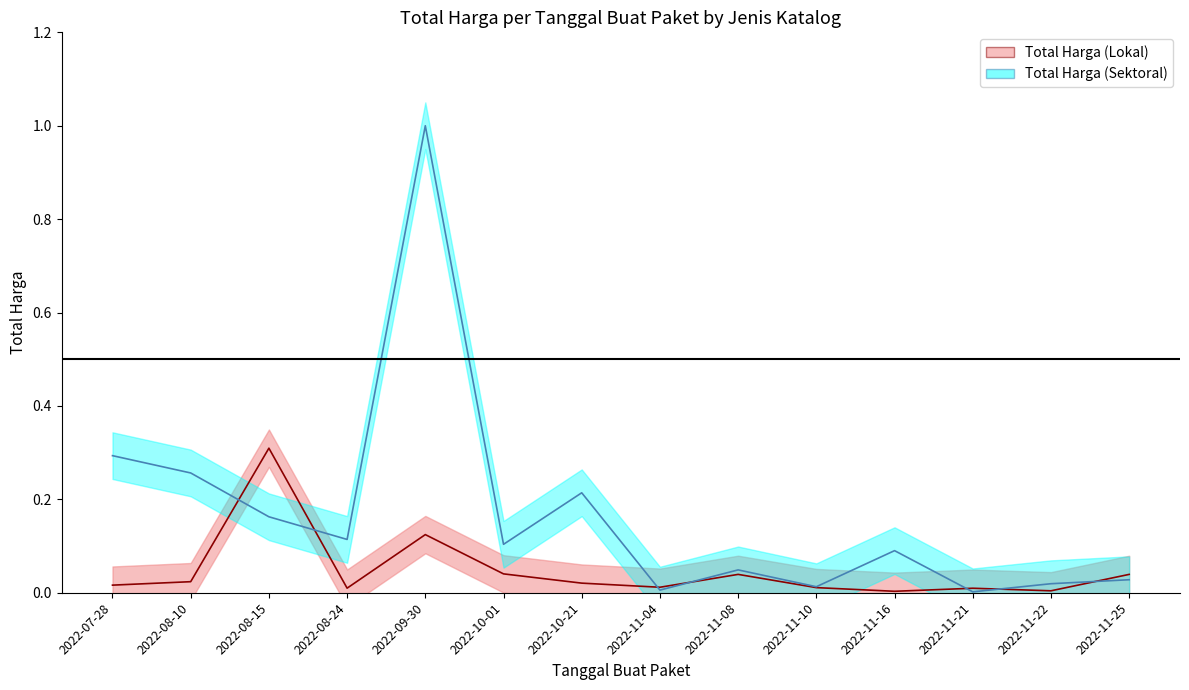

Is it true that Total Harga (Sektoral) equals 0.0 at 2022-11-10?

True